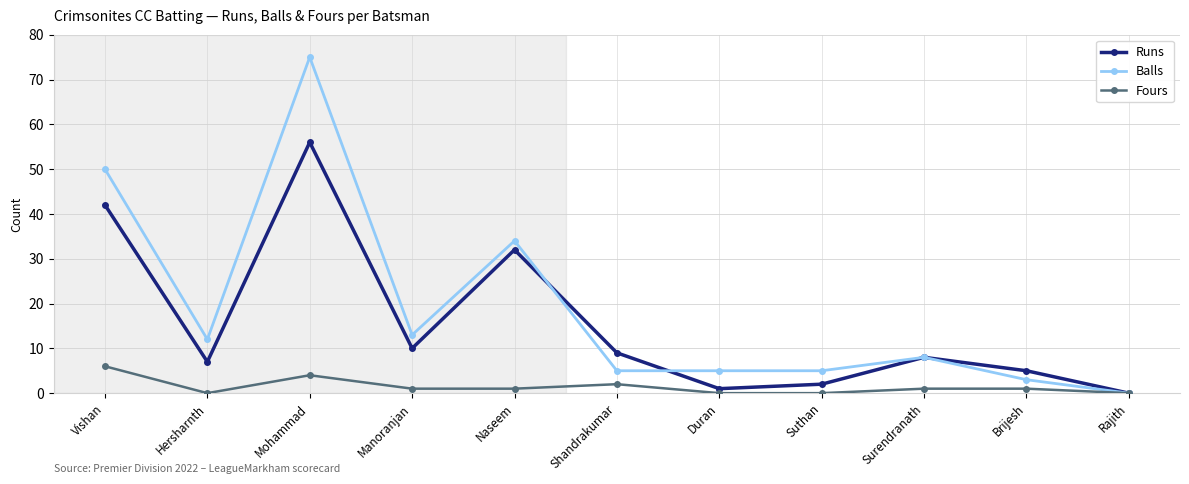

Which series changed the most between Hersharnth and Manoranjan?

Runs